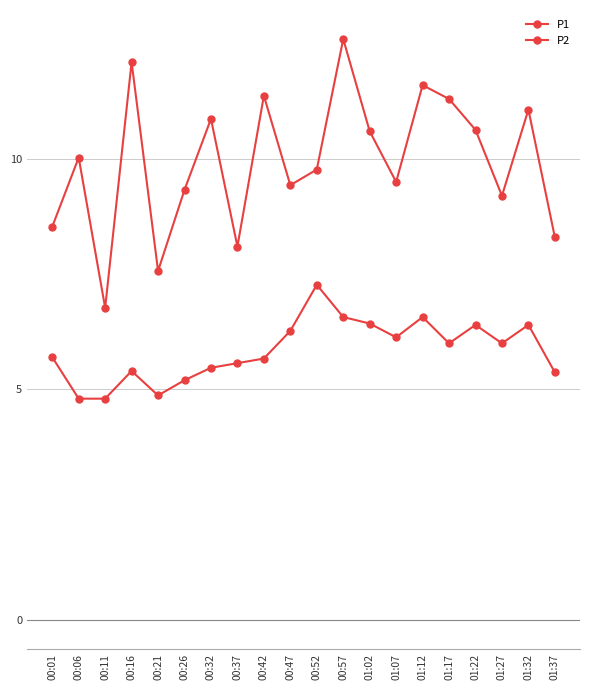

Which series has the largest total across all categories?

P1